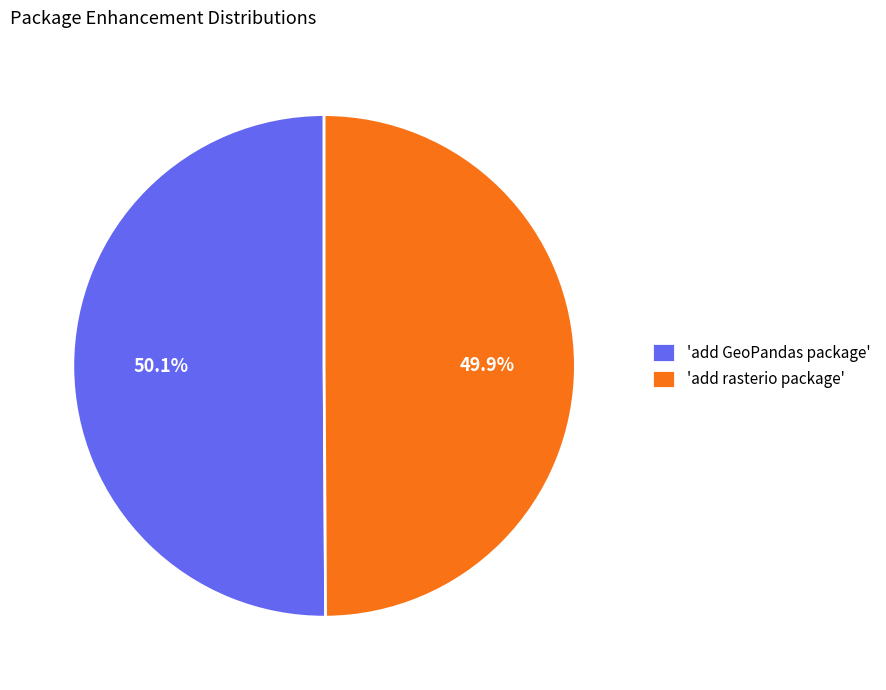

How many segments does this pie chart have?

2